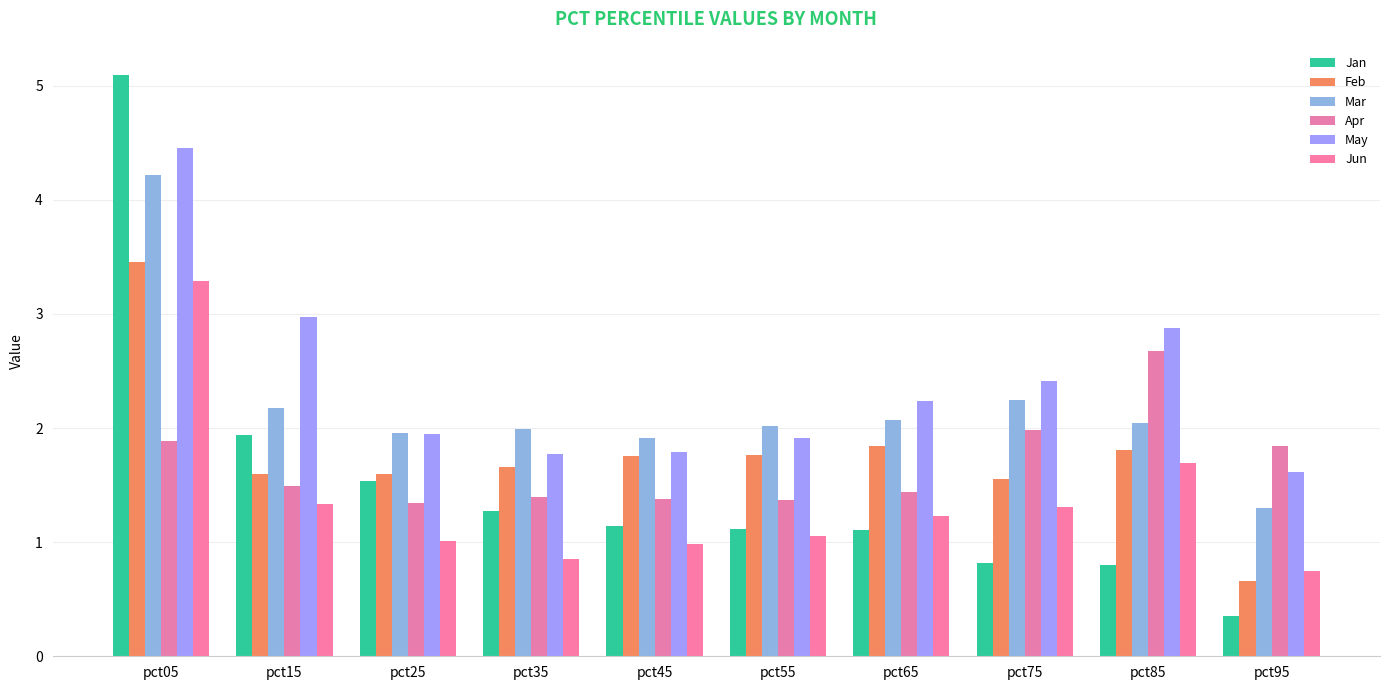

Which series has the widest spread of values?

Jan